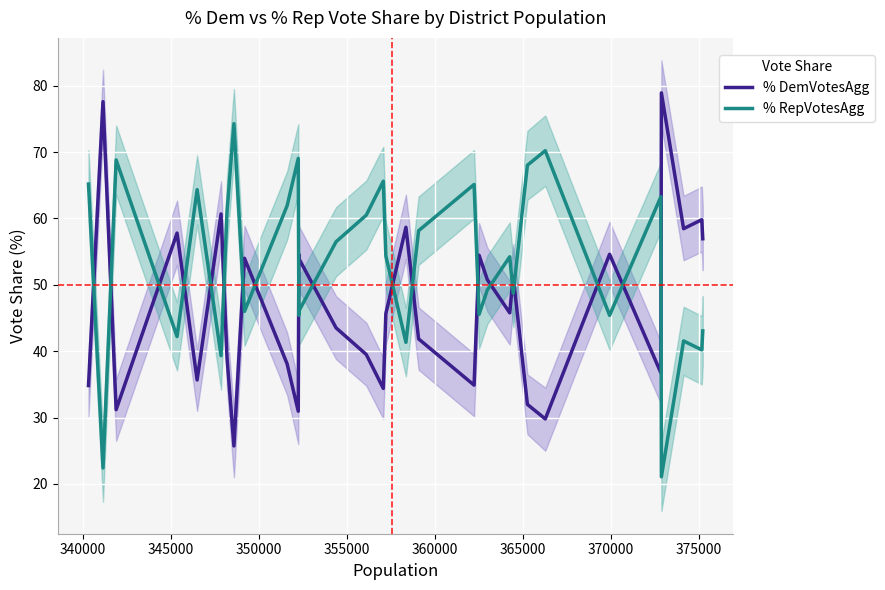

What are all the series names shown in the legend?

% DemVotesAgg, % RepVotesAgg